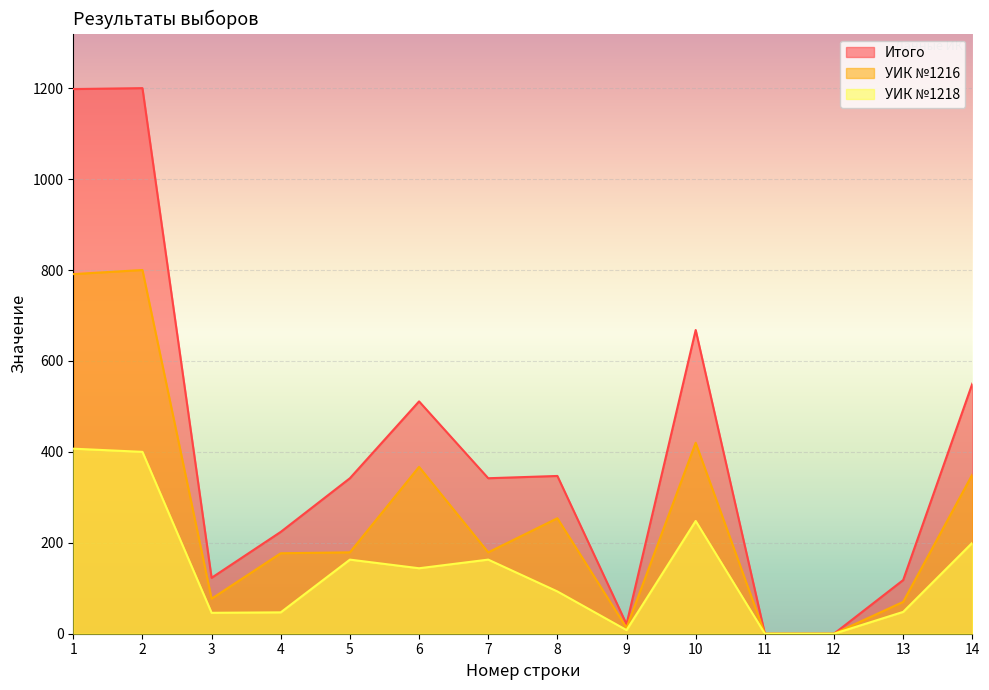

True or false: Итого has a value of 0 at 12.

True